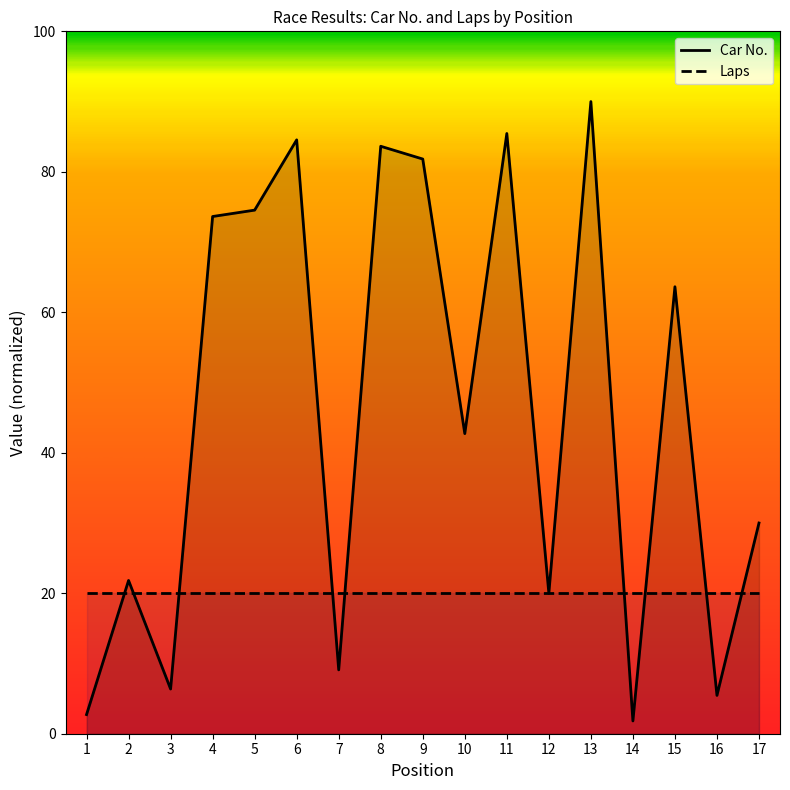

What is the smallest value displayed?

1.8